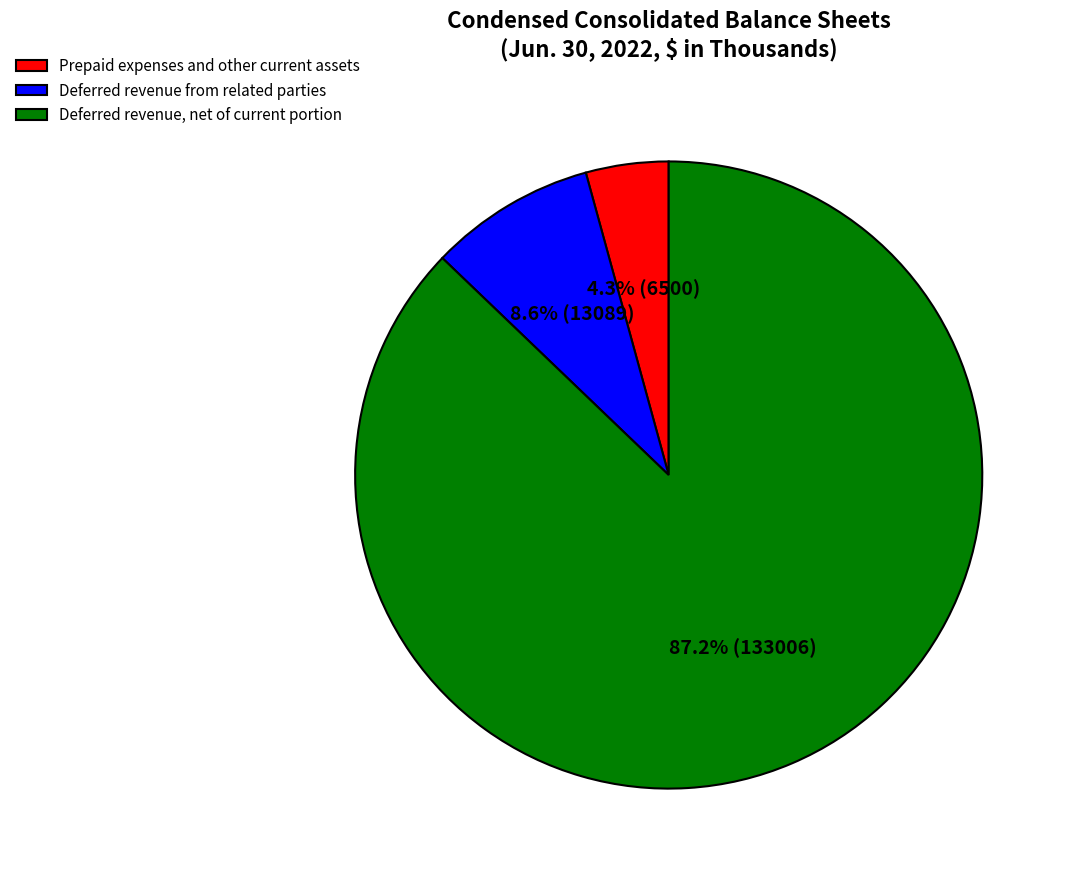

To the nearest percent, what is the difference between the Prepaid expenses and other current assets and Deferred revenue from related parties slice percentages?

4%